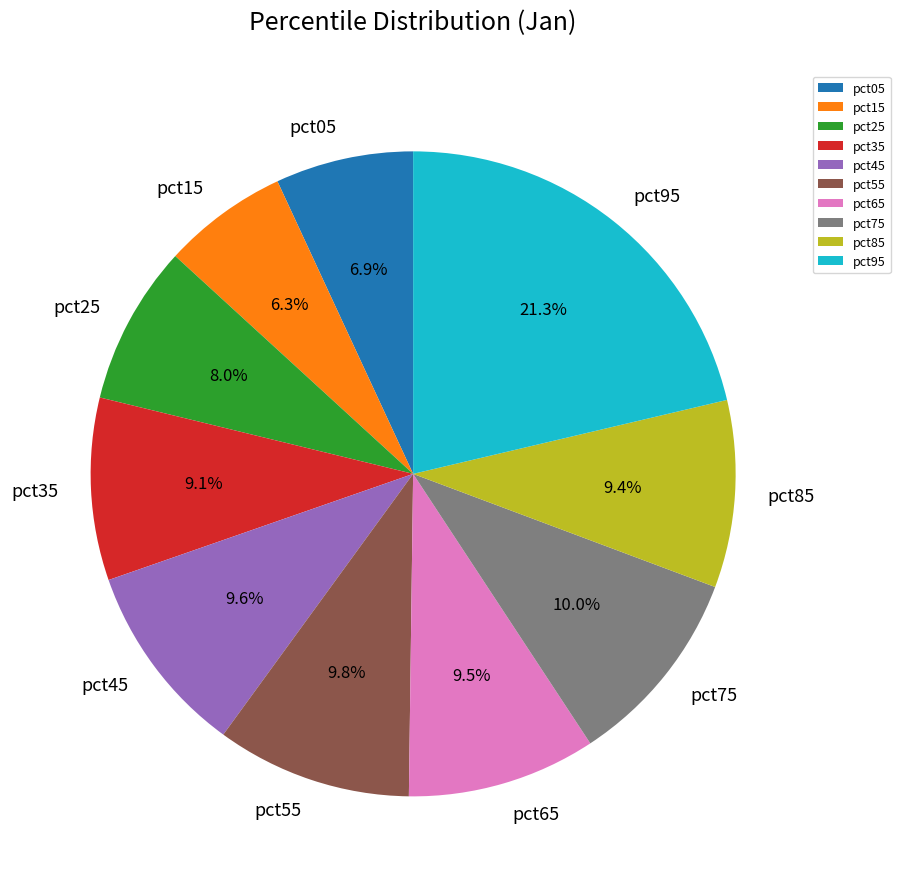

Which slice is the smallest?

pct15